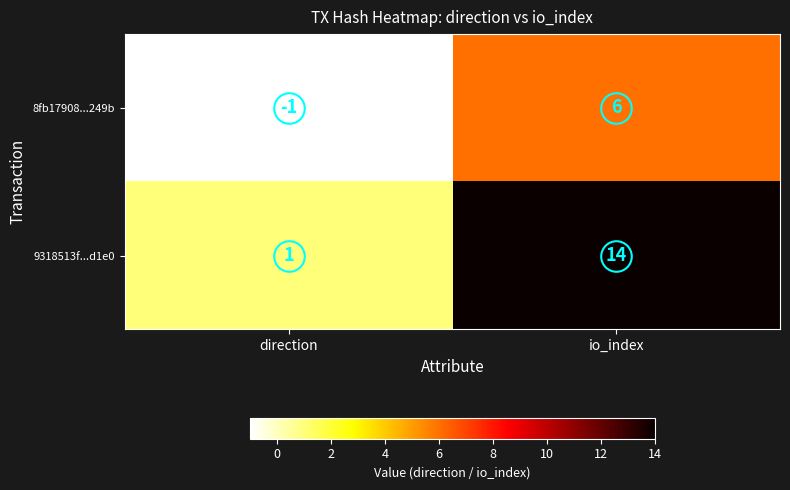

What is the greatest value displayed?

14